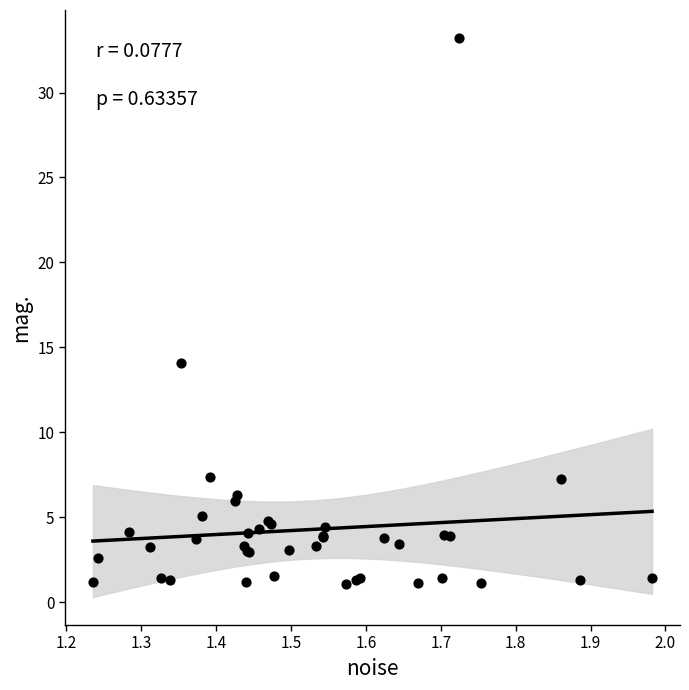

What Y value in the scatter plot is closest to 17?

14.1